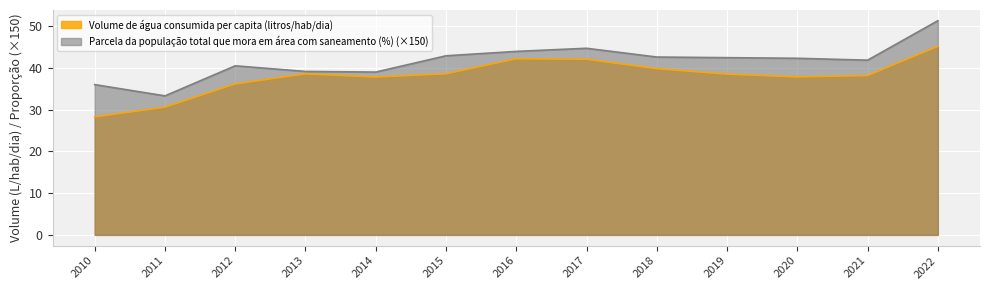

What is the total value across all series at 2019?

81.0